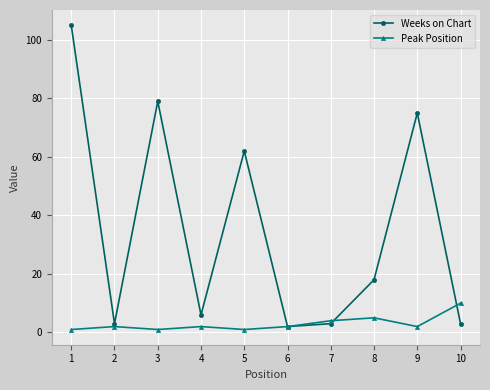

Which series ends up on top after the final intersection of Peak Position and Weeks on Chart?

Peak Position